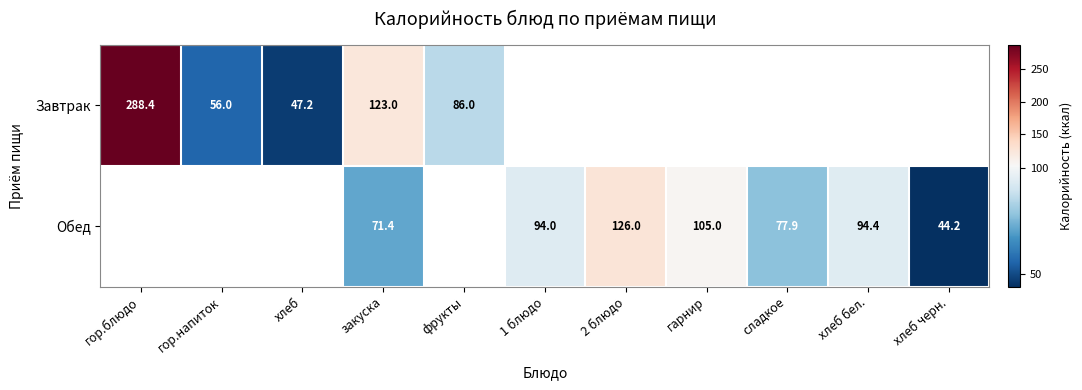

What is the smallest value displayed?

44.2